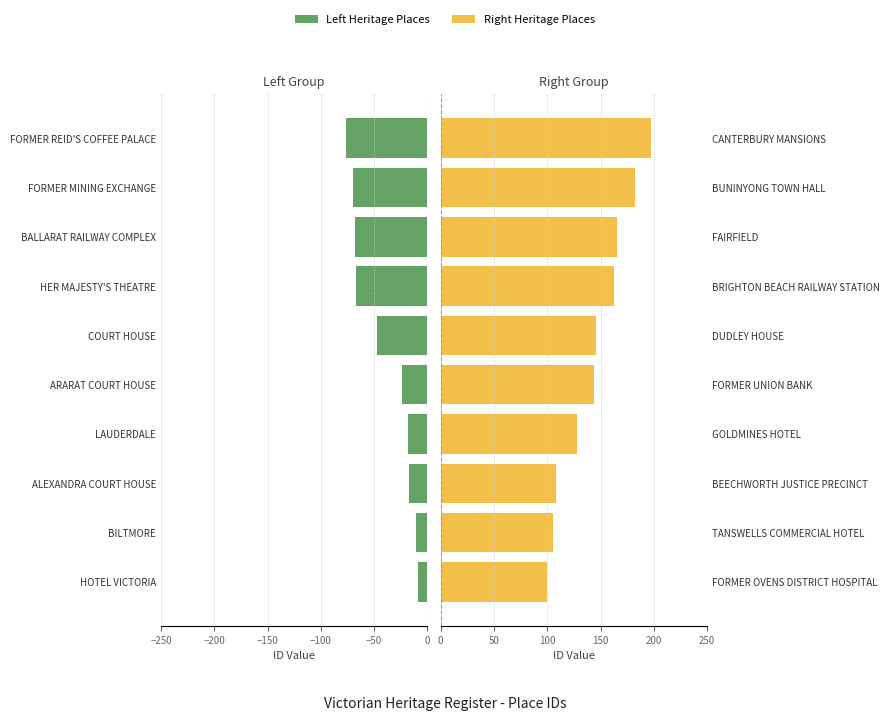

Are the bars horizontal?

Yes